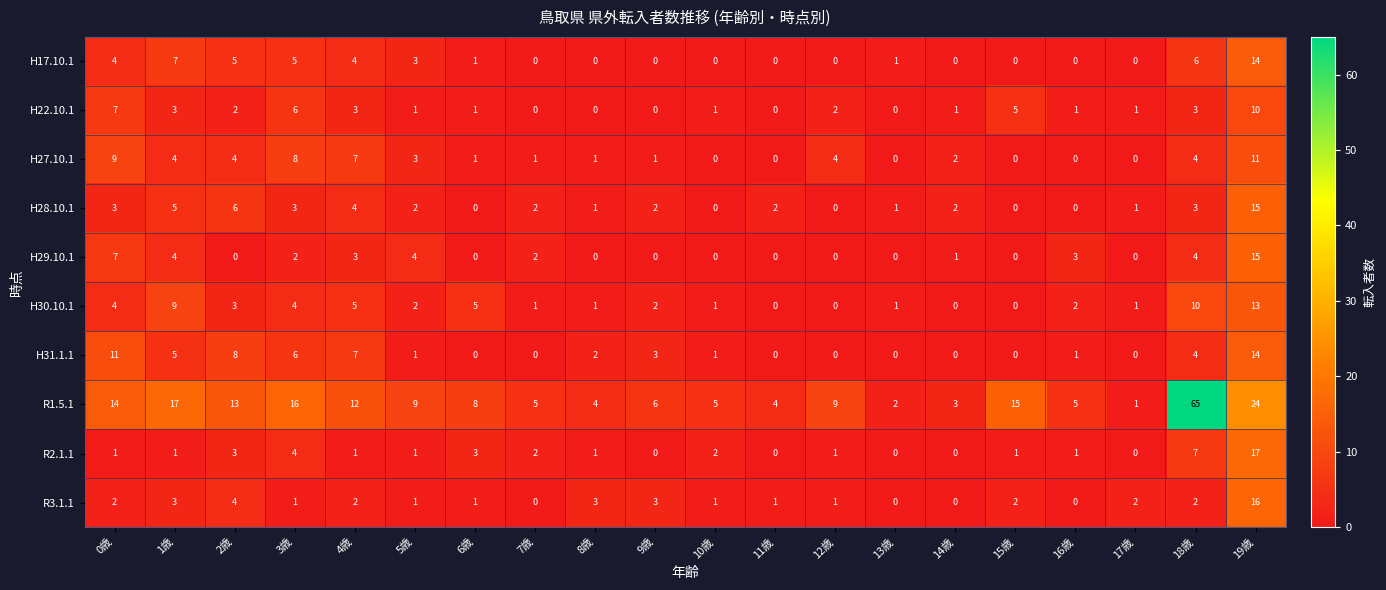

At which category is the sum across all series the highest?

19歳